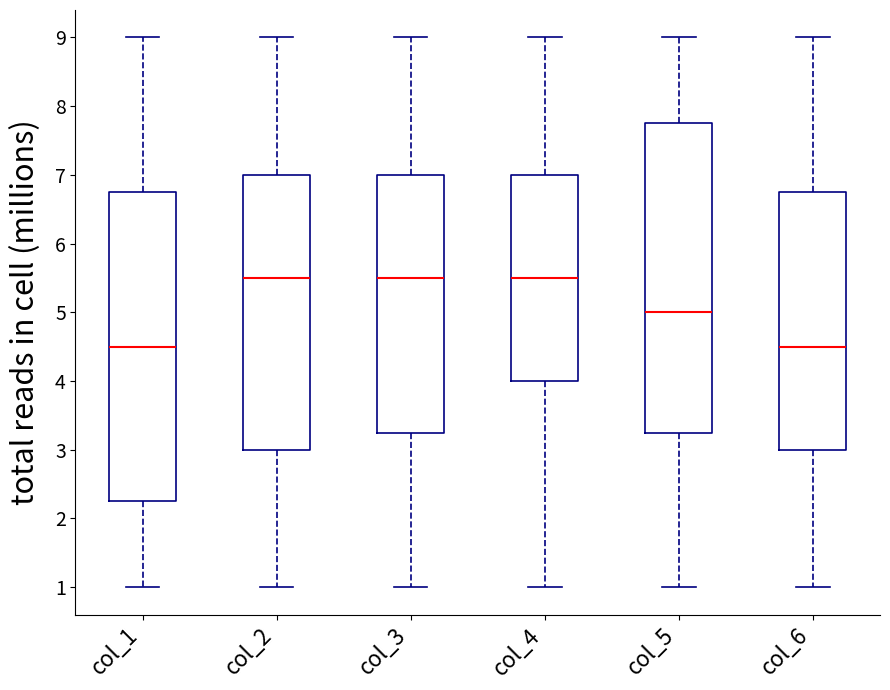

Where does the upper whisker of the box for col_4 end on the y-axis? The values are not printed on the chart, so give them approximately, as read against the axis.

9.0